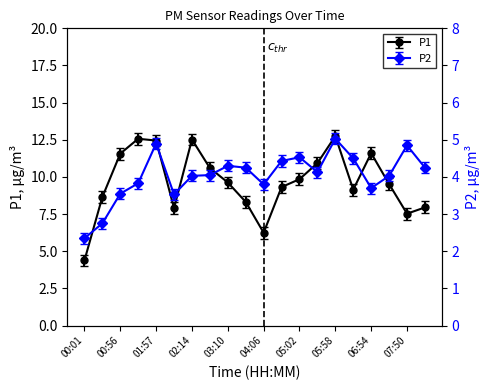

Where is the first local maximum for P2?

01:57